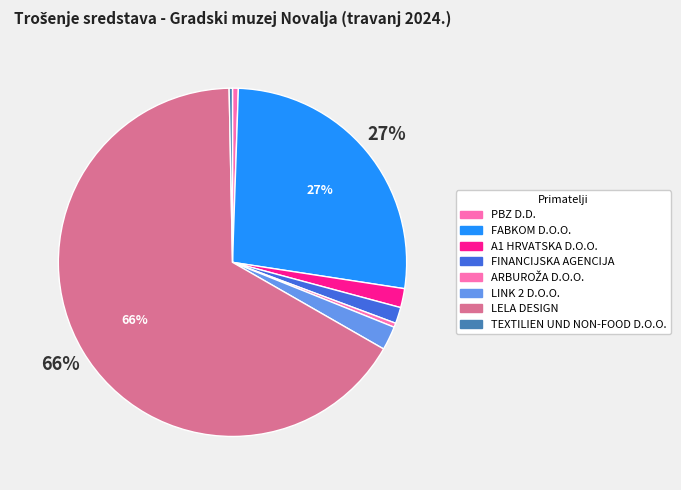

Does A1 HRVATSKA D.O.O. represent more than half of the total?

No